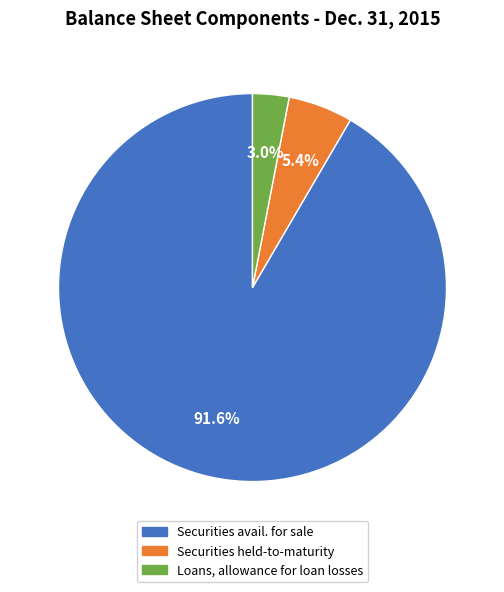

Which category accounts for the majority?

Securities available for sale at cost